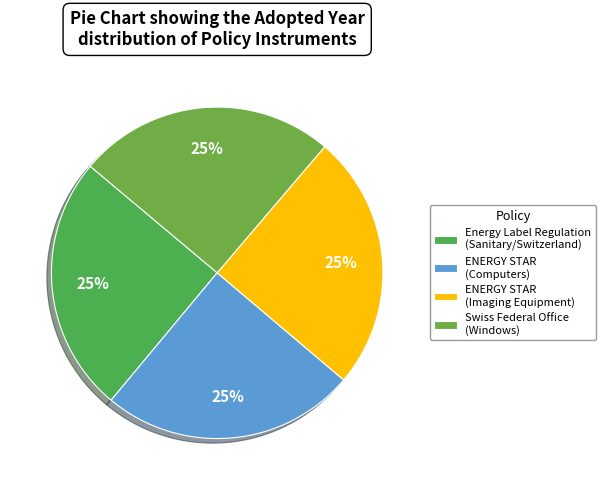

How many slices are in this pie chart?

4